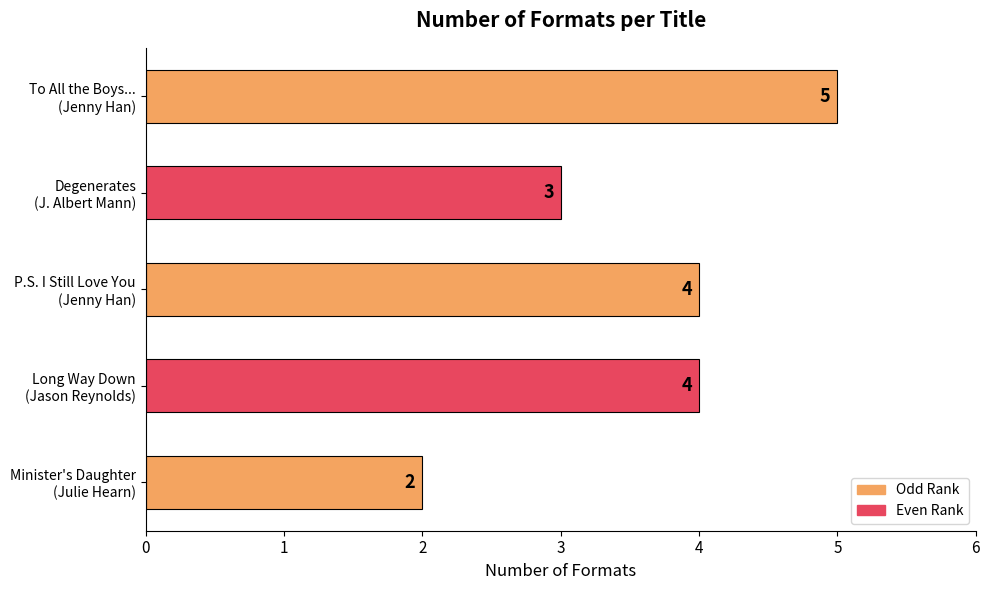

What is the value of the 3rd bar from the top?

4